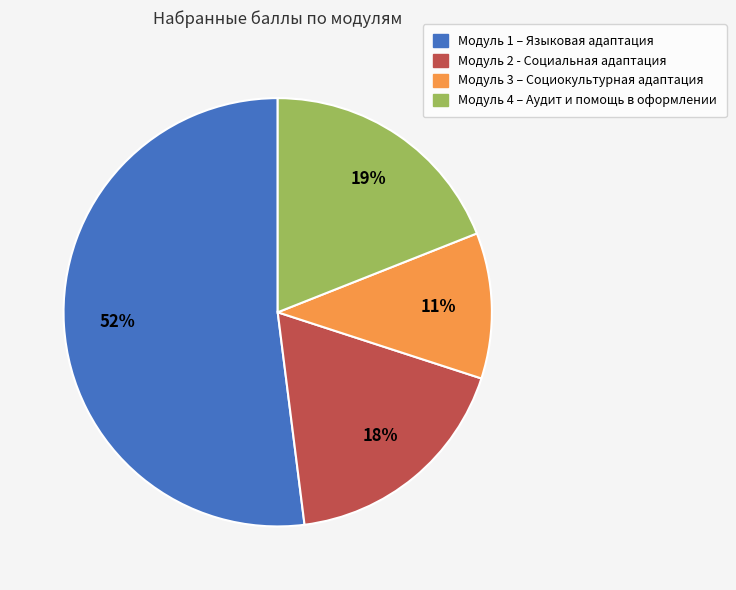

What is the smallest slice in the pie chart?

Модуль 3 – Социокультурная адаптация